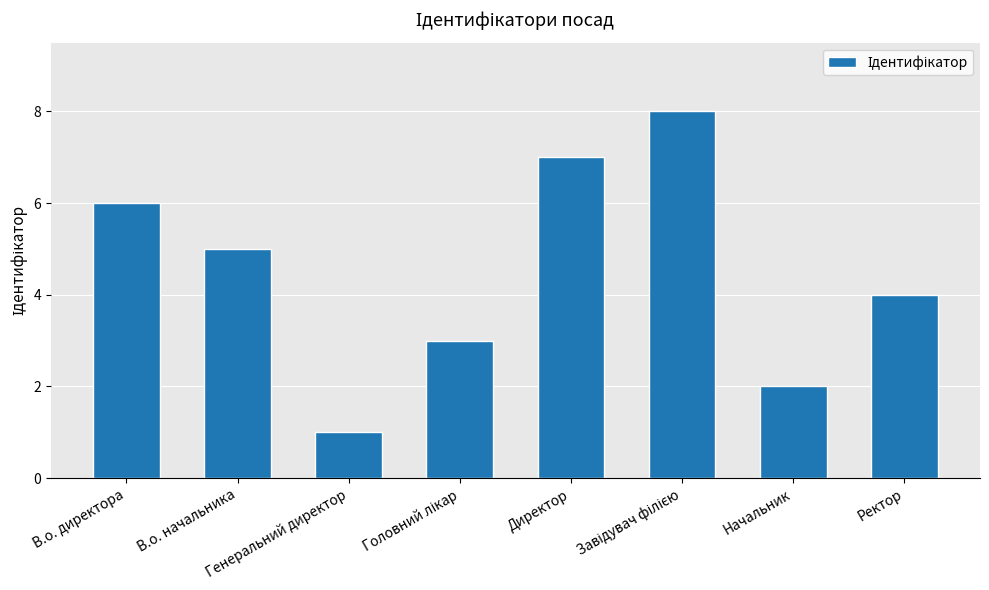

Count the values in the range 3 to 7.

5